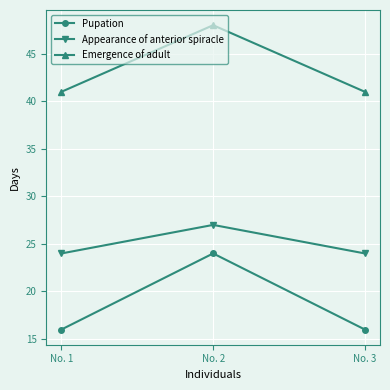

Reading left to right, extract all data points from this chart.

Pupation: 16	24	16
Appearance of anterior spiracle: 24	27	24
Emergence of adult: 41	48	41